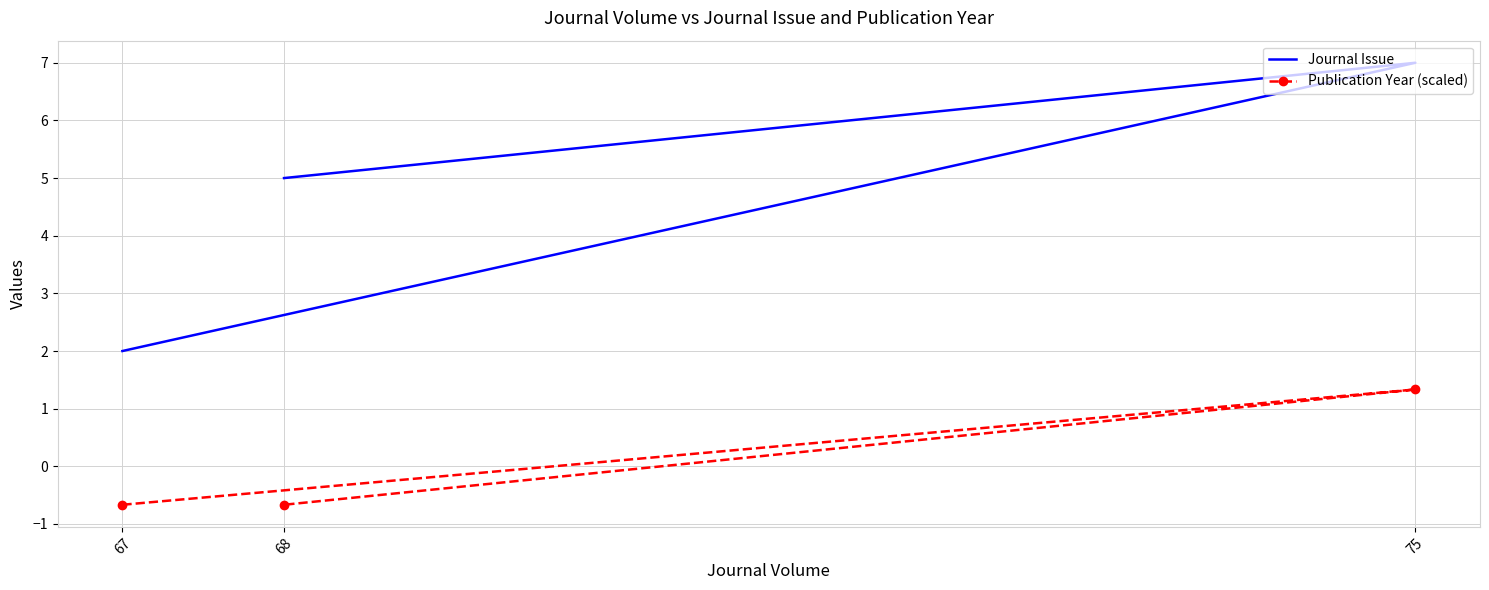

How many positive values does the Publication Year (scaled) series have?

1